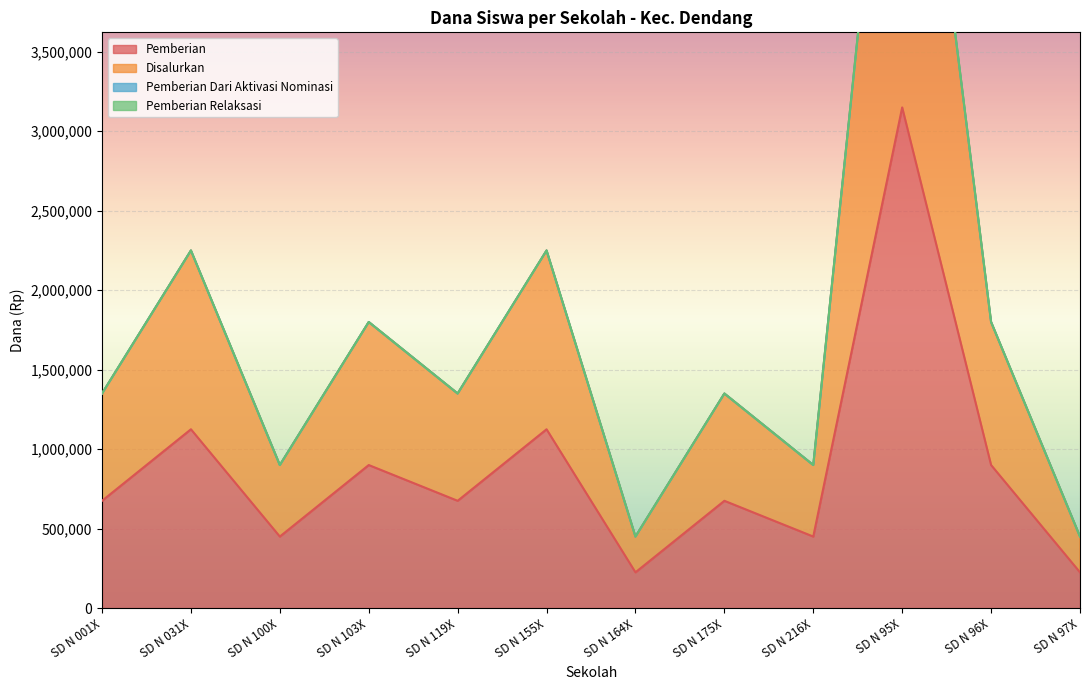

What is the value of the Pemberian point at the 4th from the left?

900000